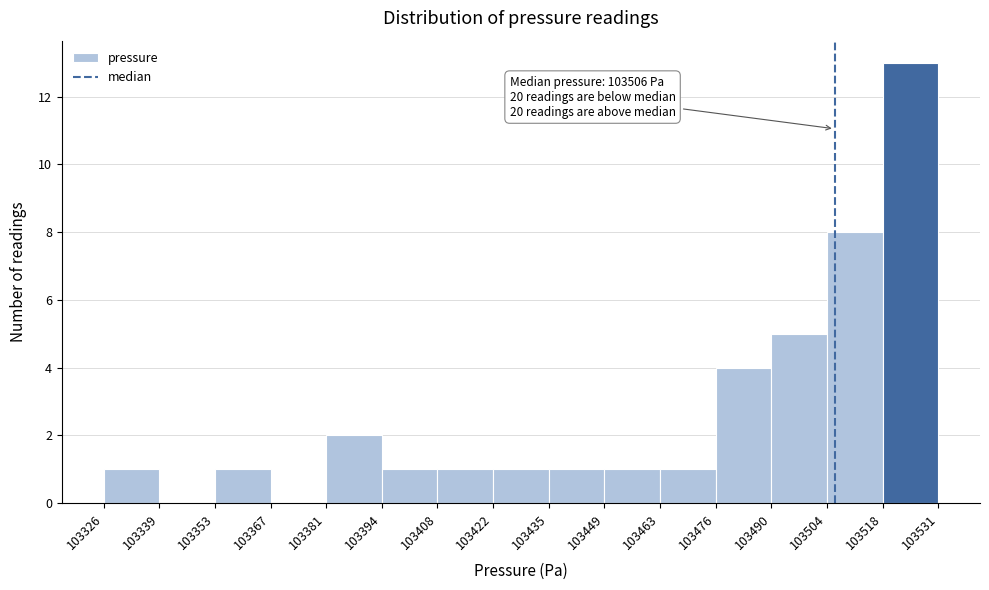

Over which range of the x-axis is the bar tallest?

103518 to 103531